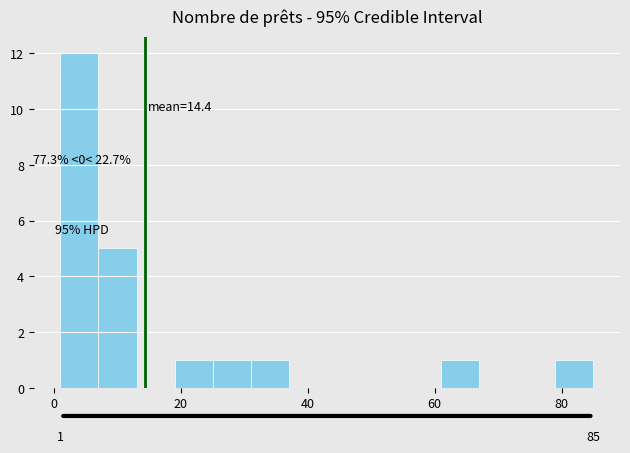

Around what value on the x-axis is the tallest bar? Give the approximate position of its centre, as read against the axis.

4